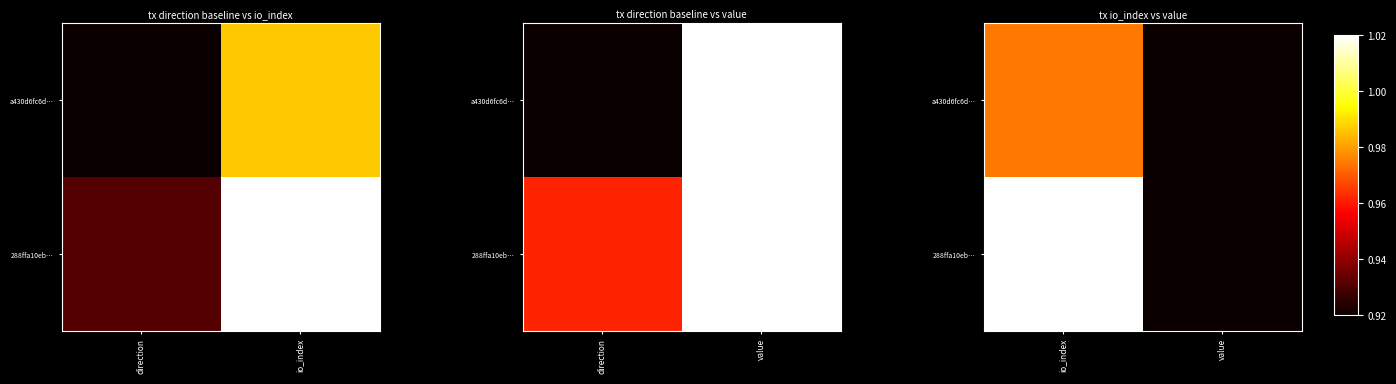

The value of 288ffa10eb… at value is 0.4. True or false?

False